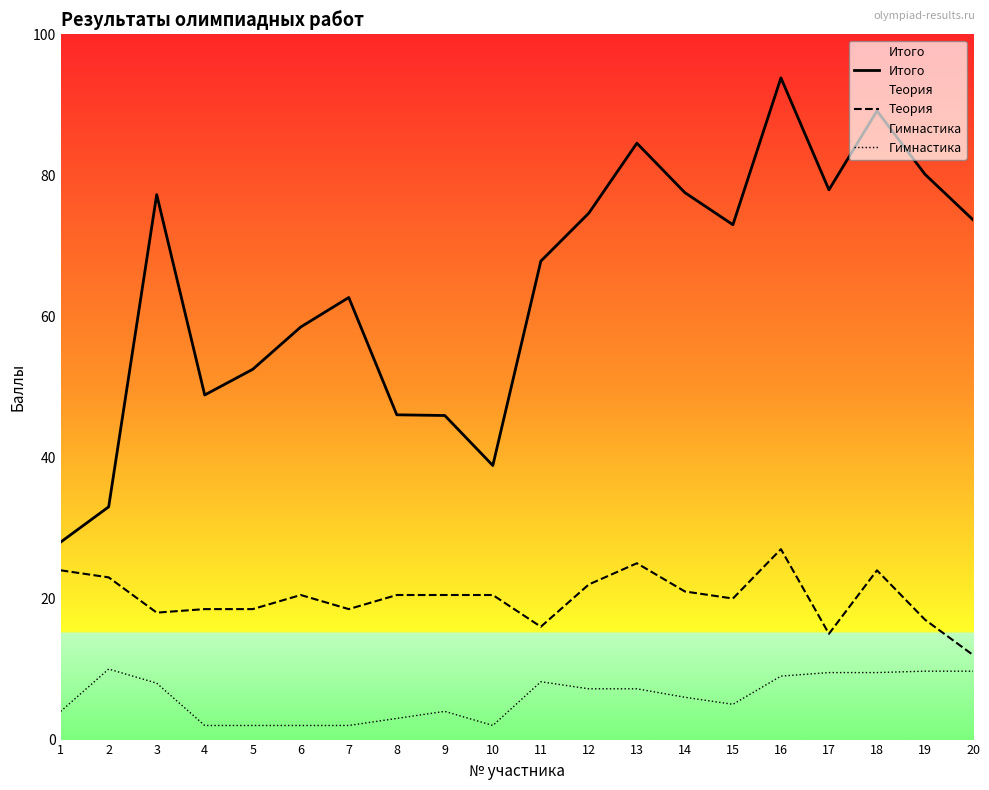

How many data points does each series have?

20